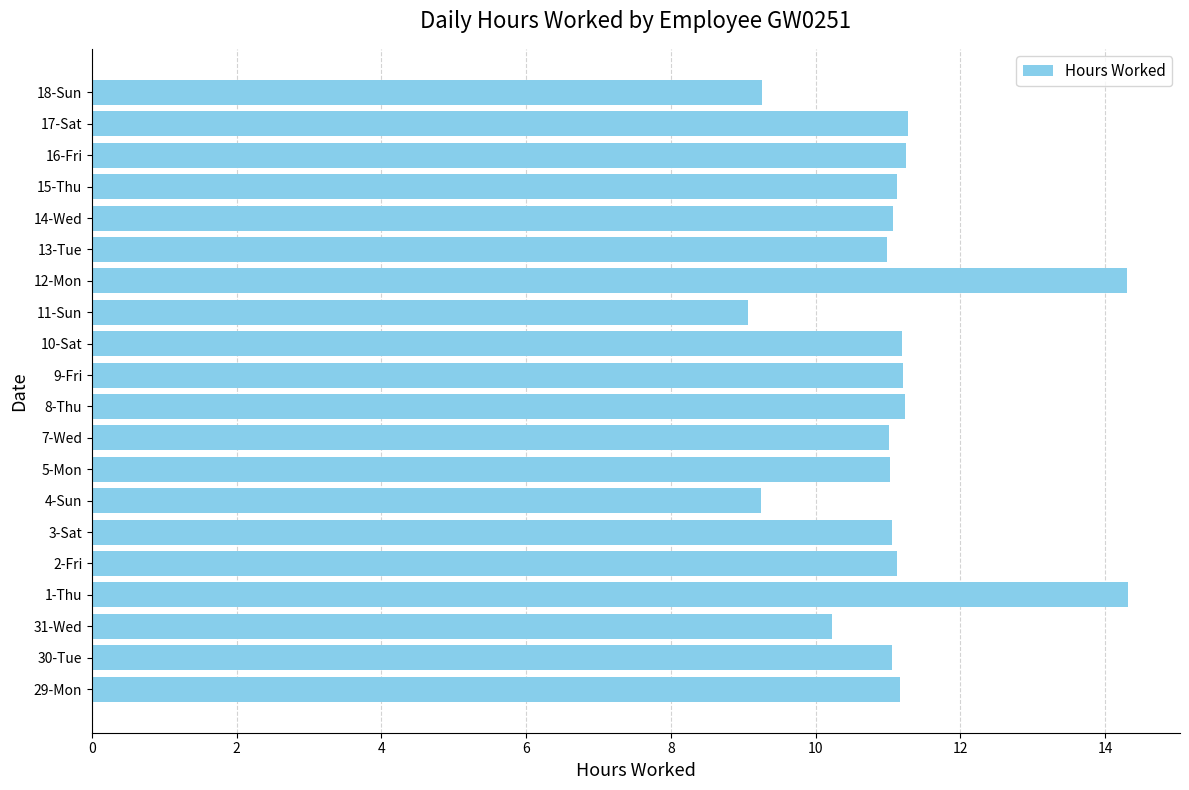

Does the chart contain any negative values?

No